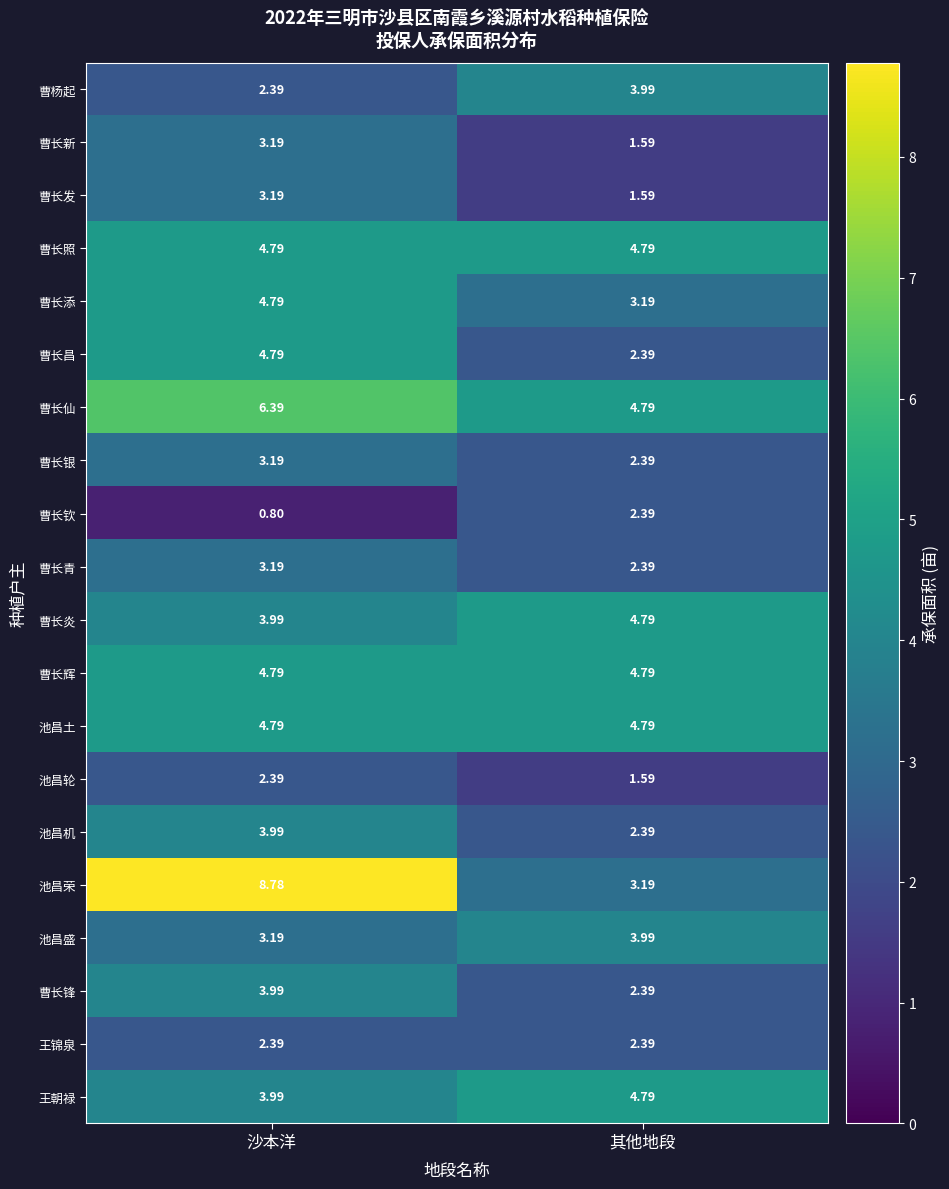

Count the number of data series in this chart.

20